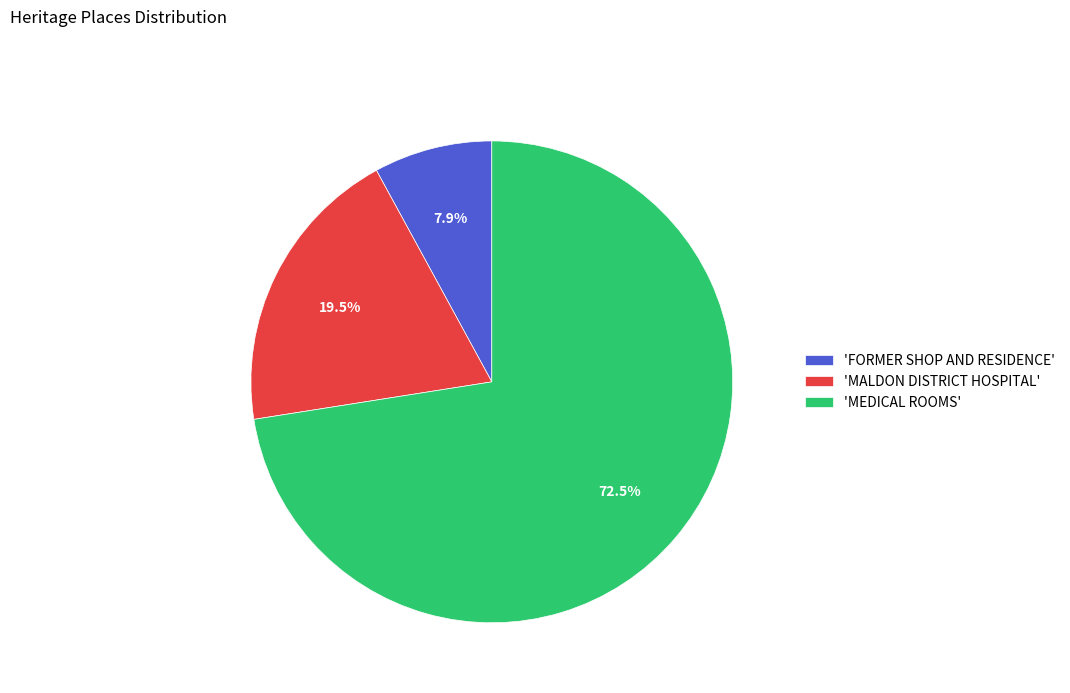

Is the sum of 'MALDON DISTRICT HOSPITAL' and 'FORMER SHOP AND RESIDENCE' greater than half?

No